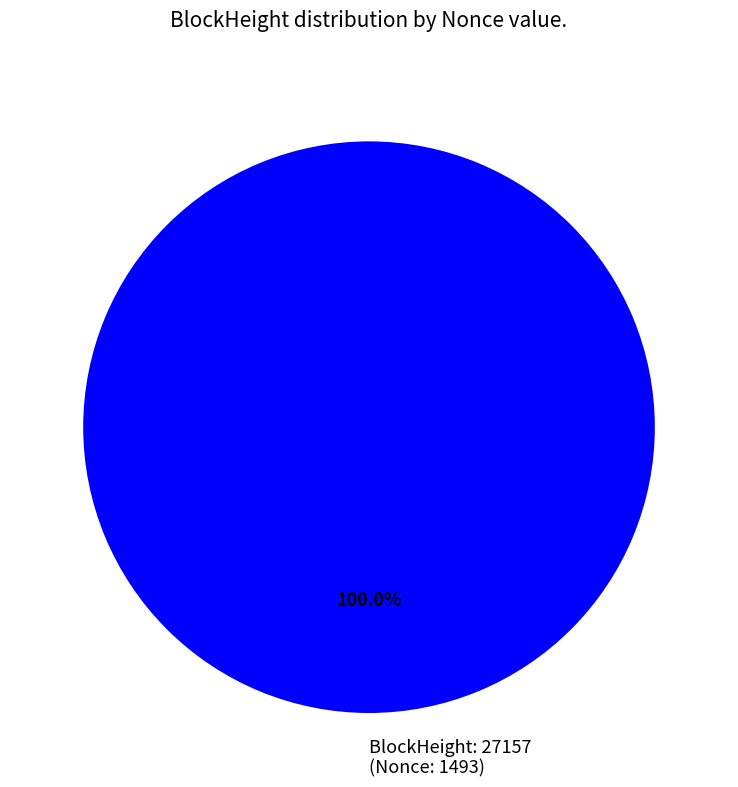

Rank the categories by value from highest to lowest.

BlockHeight: 27157 (Nonce: 1493)